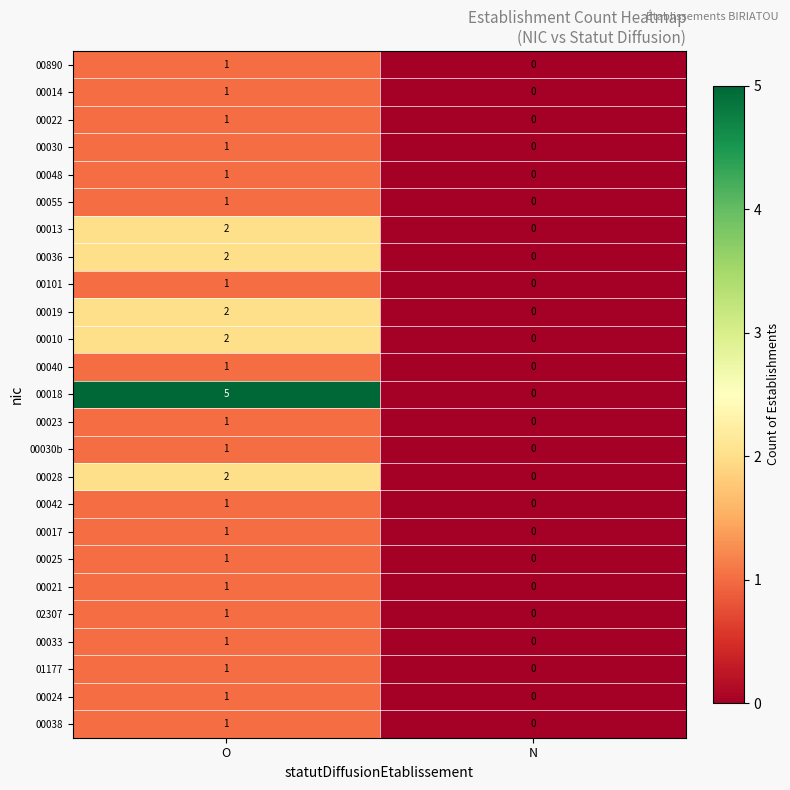

Is it true that 00030 equals 0 at O?

False